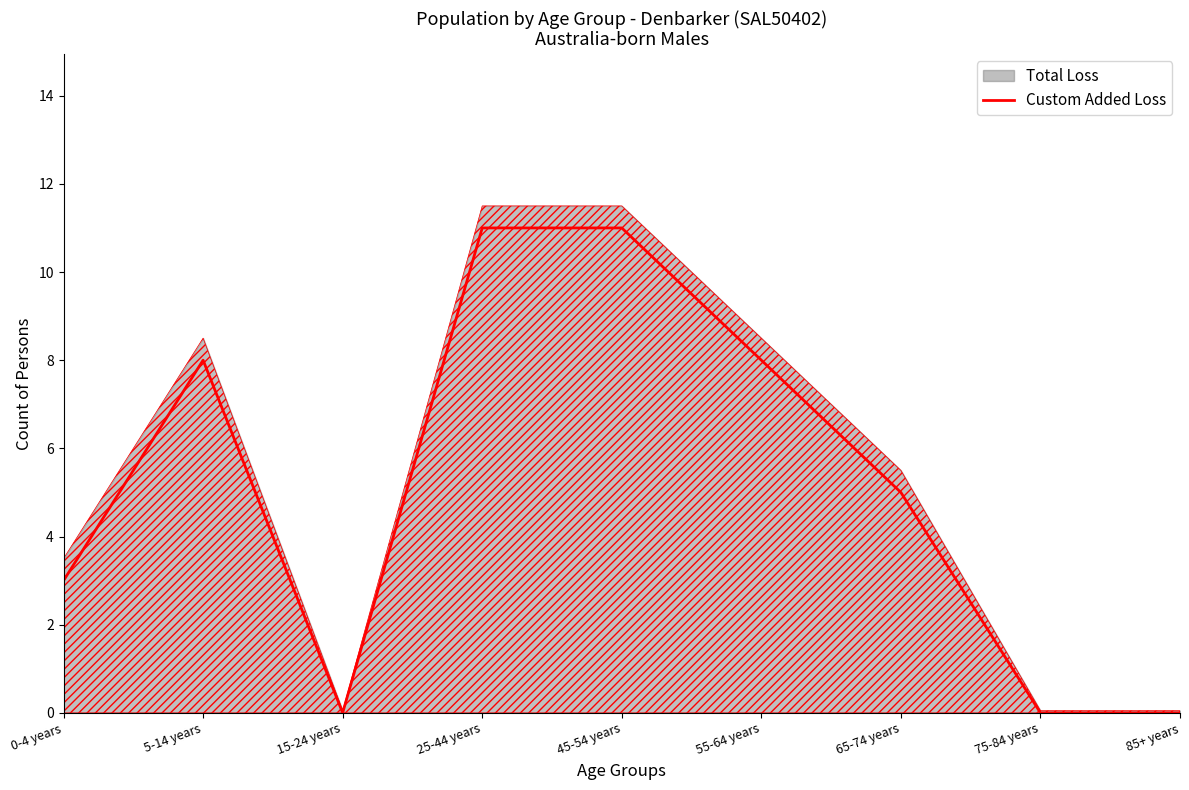

At which category does the chart reach its peak across all series?

25-44 years